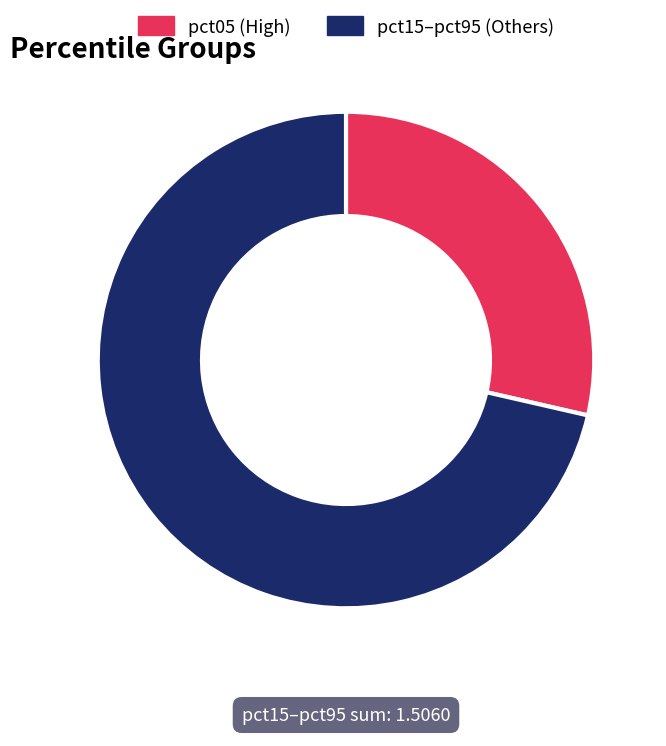

Is there any slice that represents more than half of the pie?

Yes